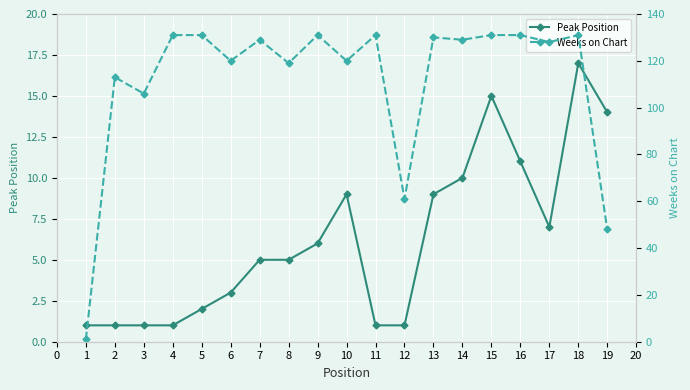

Does the chart display data point markers on the line(s)?

Yes